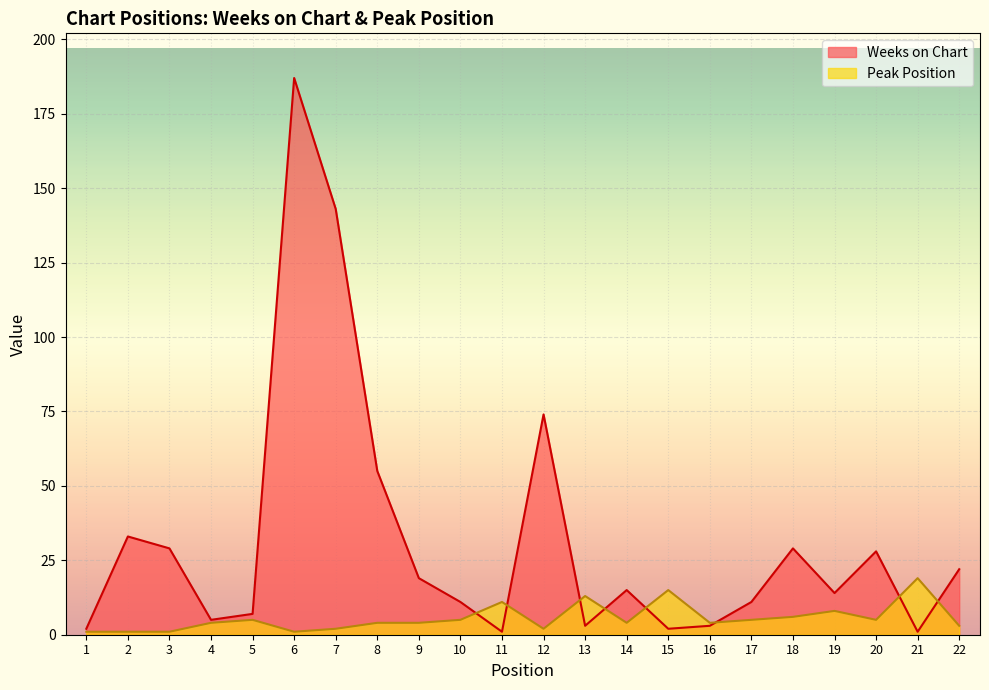

Rank the series by their average value, from highest to lowest.

Weeks on Chart, Peak Position